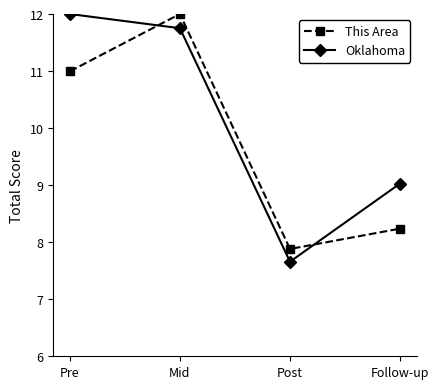

What is the label of the 1st point from the left?

Pre